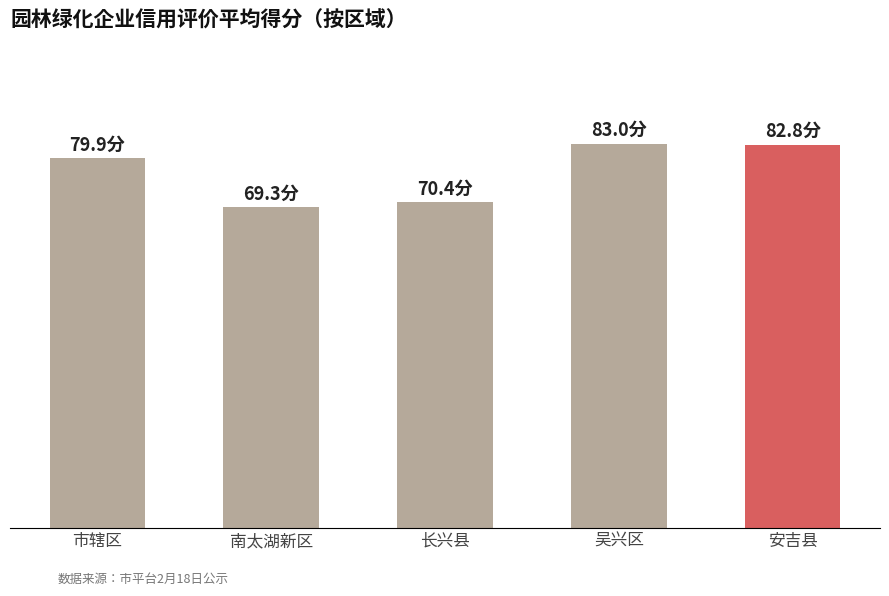

Are the bars horizontal?

No